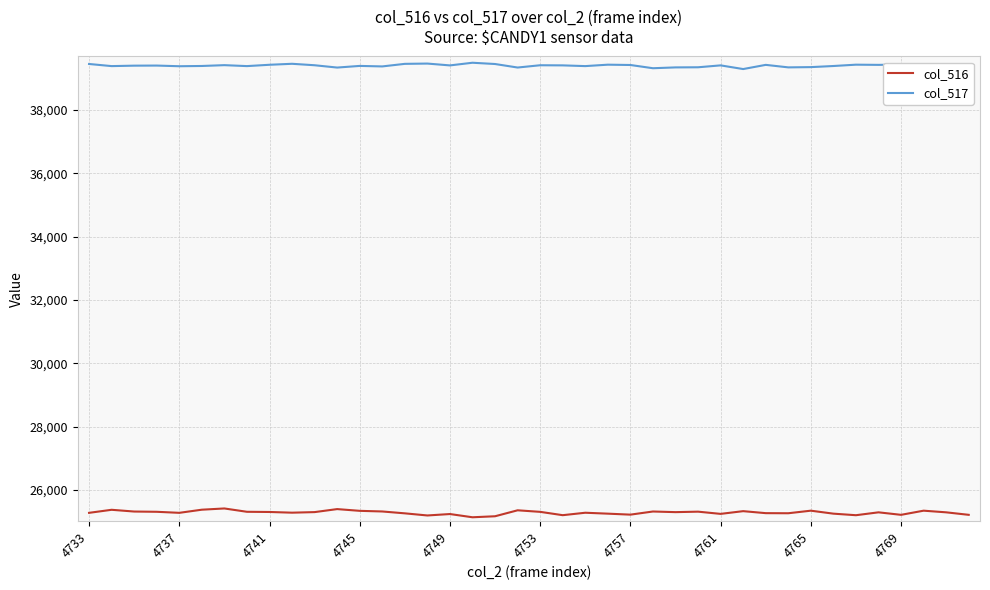

Which series has the largest total across all categories?

col_517